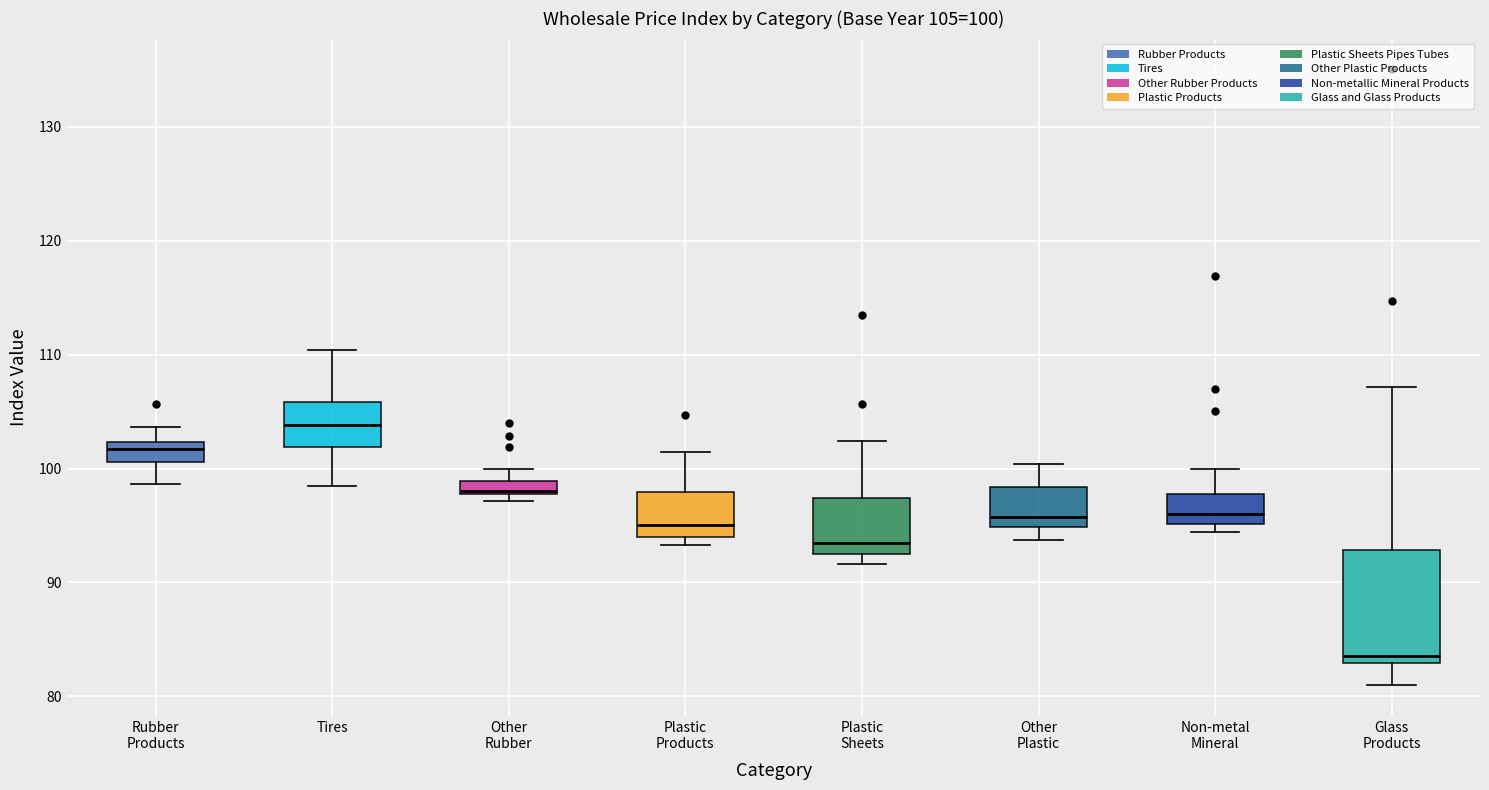

Comparing the boxes themselves (not the whiskers), which one is the tallest?

Glass Products